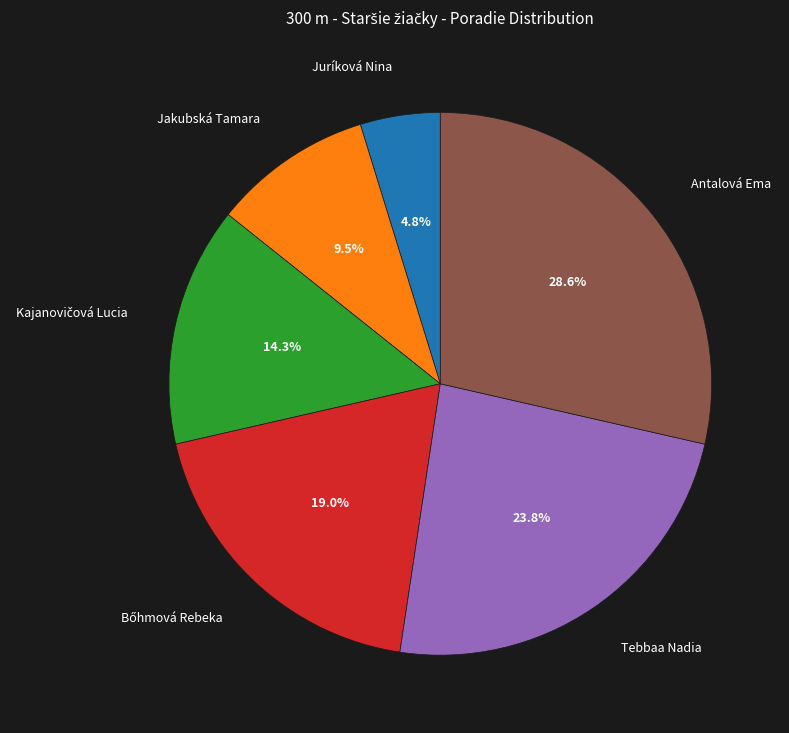

Combined, what portion of the pie is Tebbaa Nadia and Juríková Nina?

28.6%